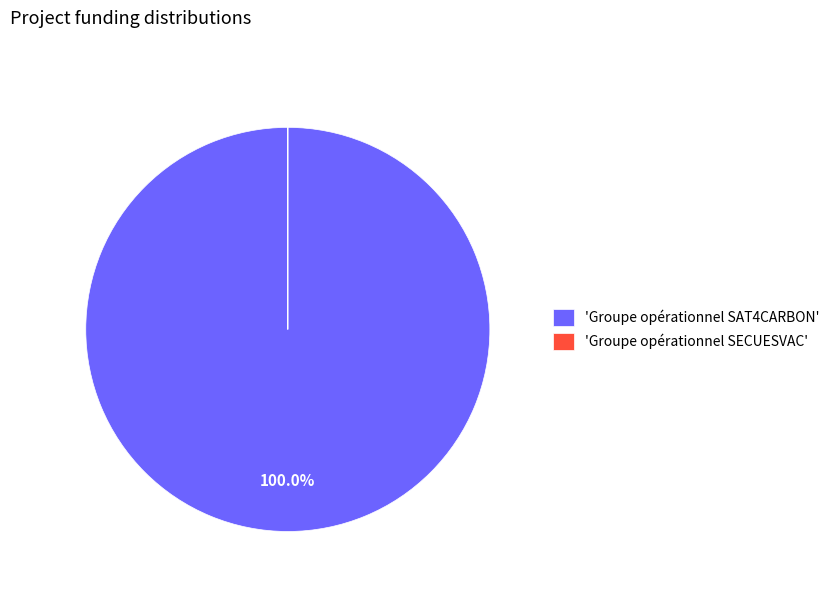

Which category has the biggest portion of the pie?

'Groupe opérationnel SAT4CARBON'